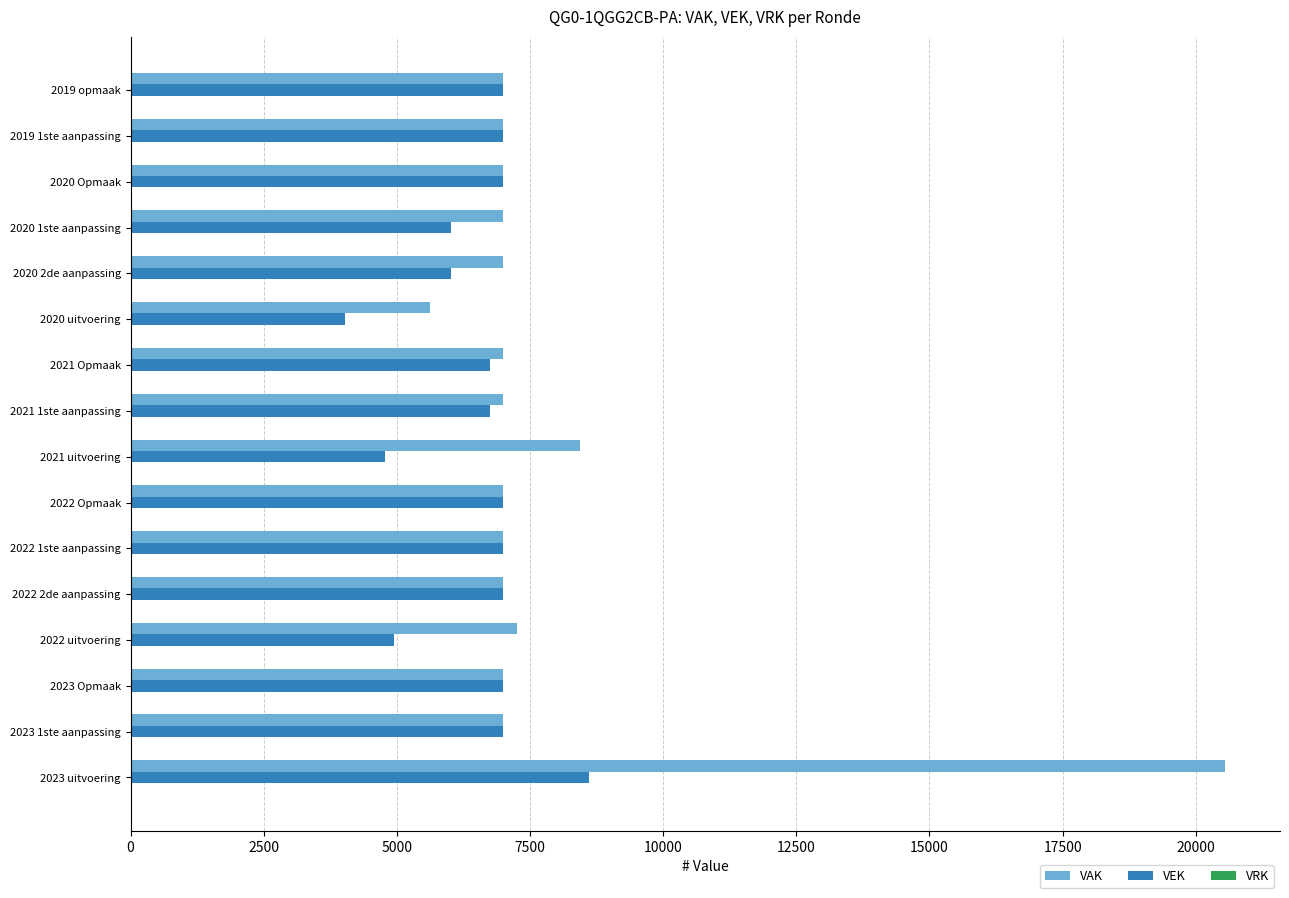

What is the total value across all series at 2023 Opmaak?

14000